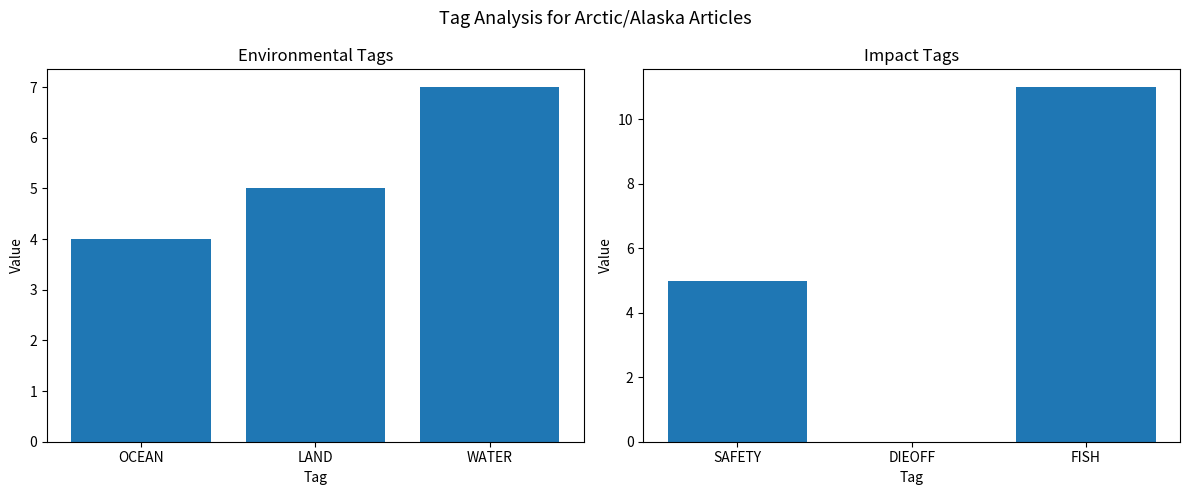

Is it true that OCEAN/LAND/WATER equals 2 at WATER?

False